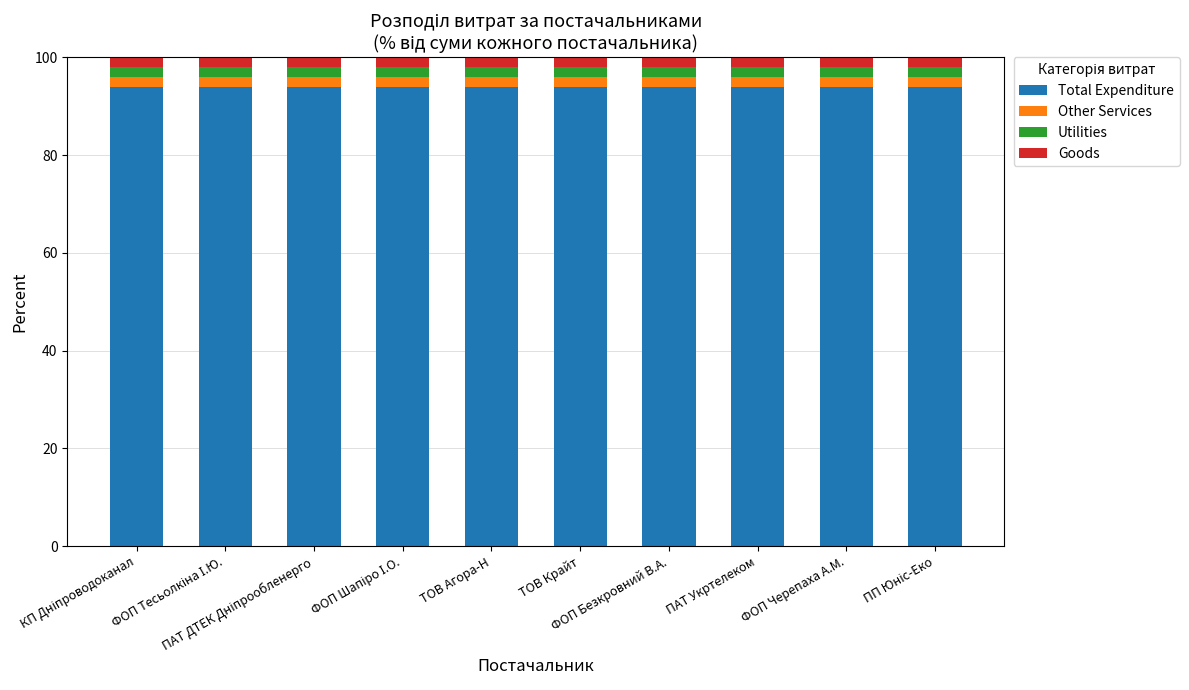

What is the highest value of the Total Expenditure series?

94